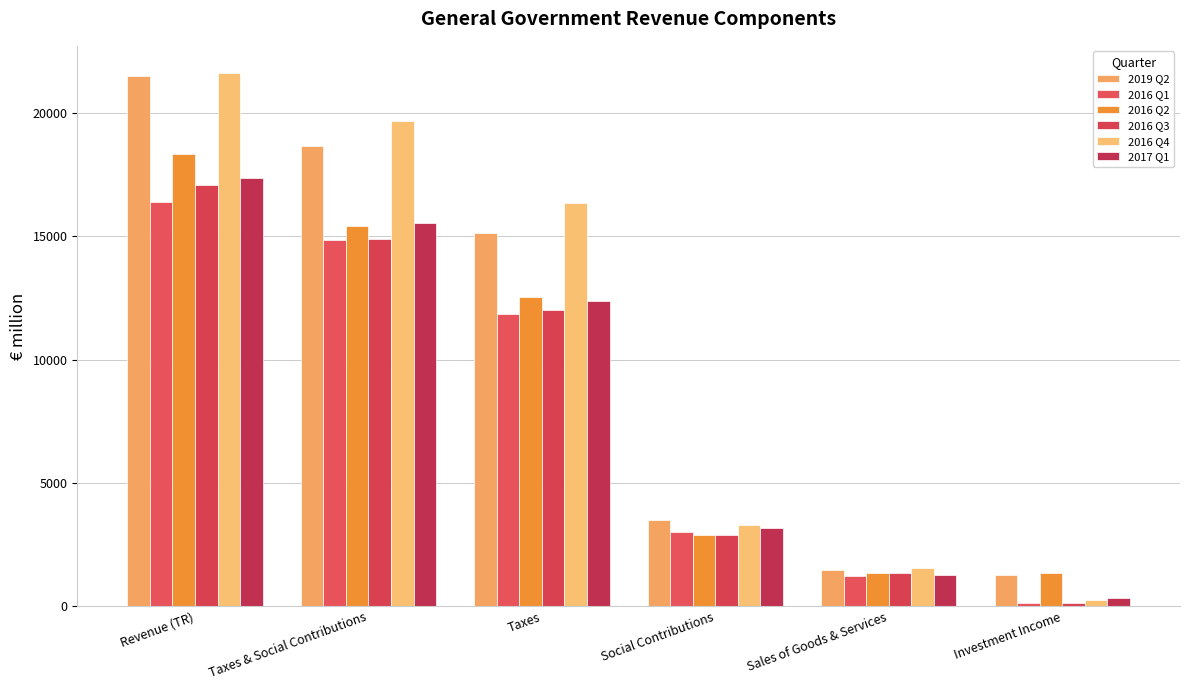

How many values in the 2016 Q1 series are below 11846?

3